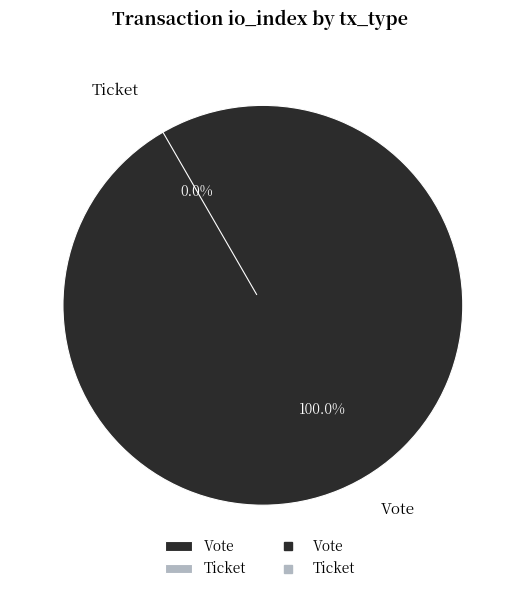

How many slices are in this pie chart?

2